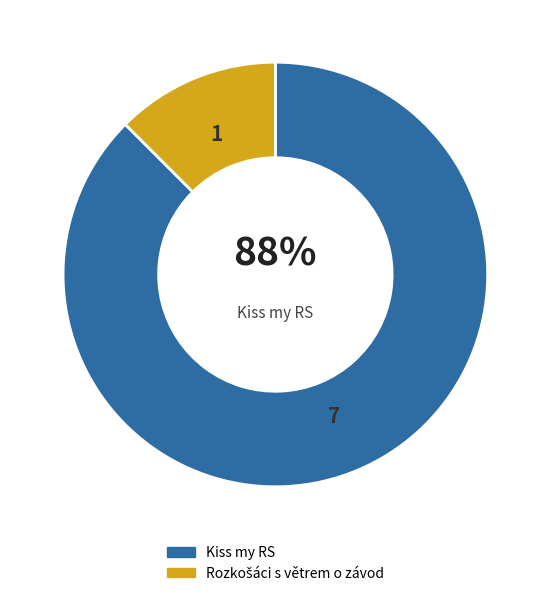

Is there any slice that represents more than half of the pie?

Yes